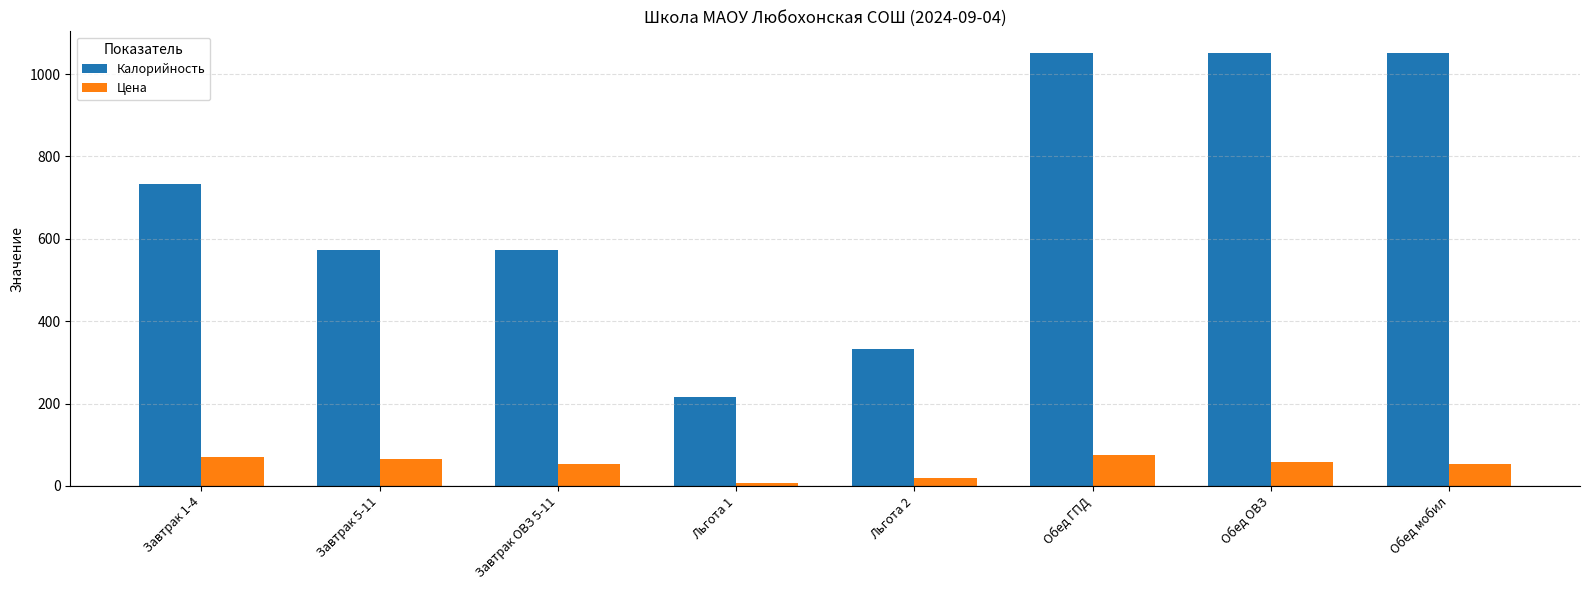

What is the difference between the highest and lowest values at Завтрак ОВЗ 5-11?

518.5